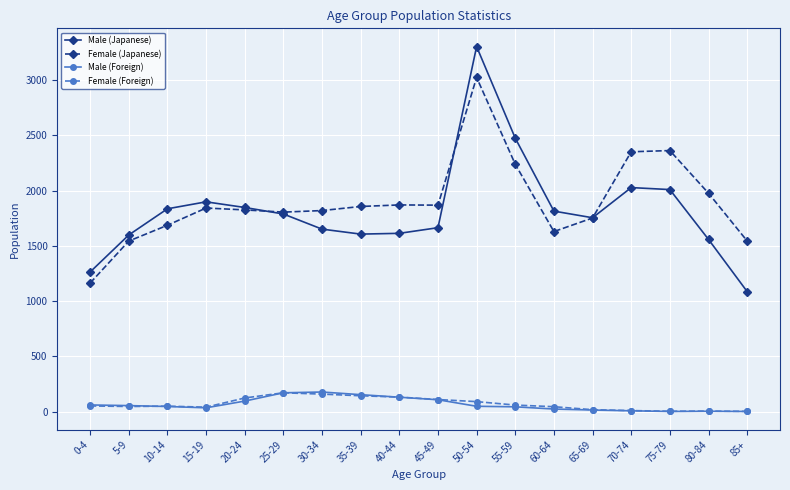

True or false: Male (Japanese) and Male (Foreign) cross at least once.

False